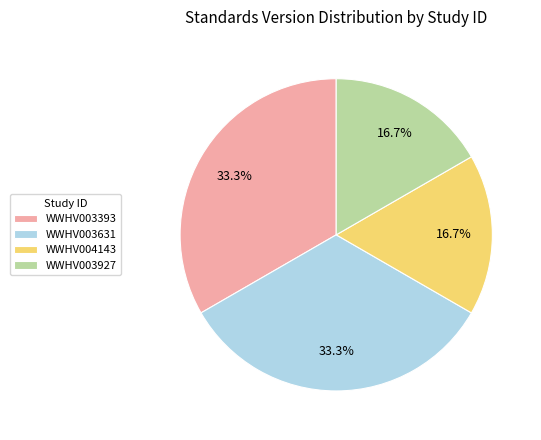

True or false: WWHV003631 accounts for 47% of the total.

False